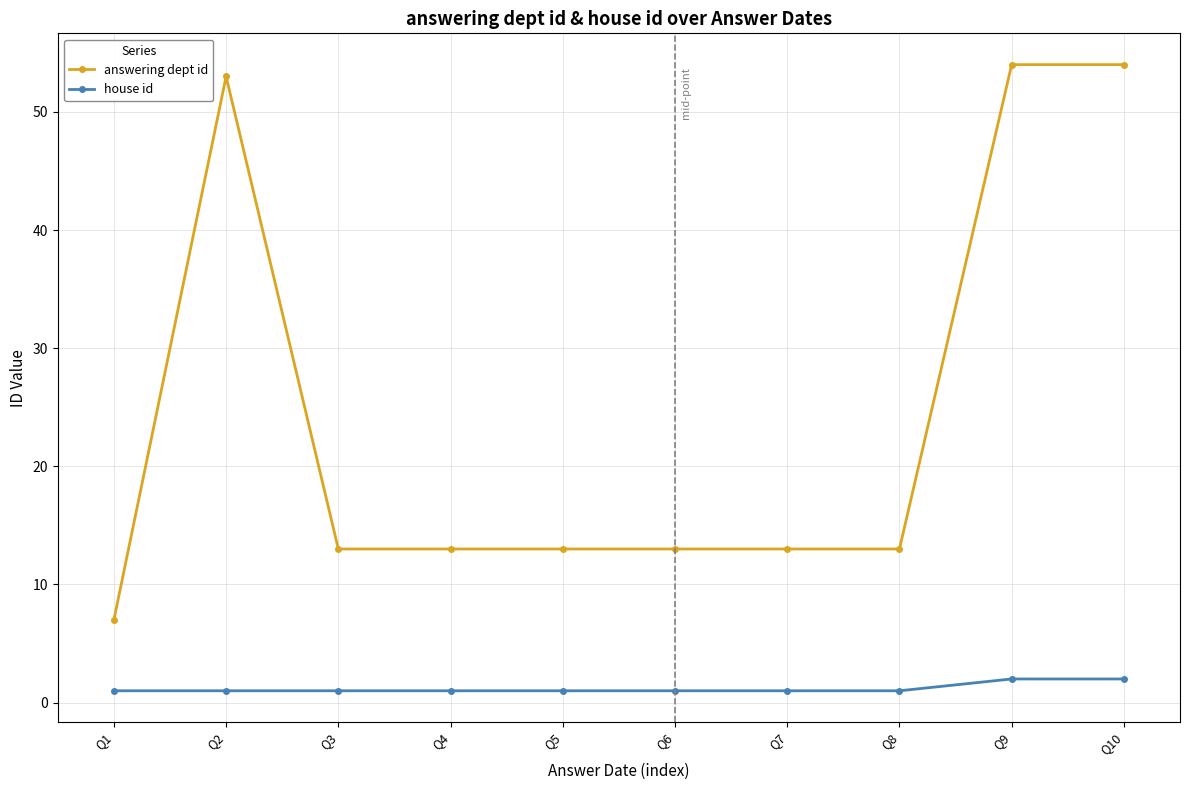

True or false: house id and answering dept id cross at least once.

False